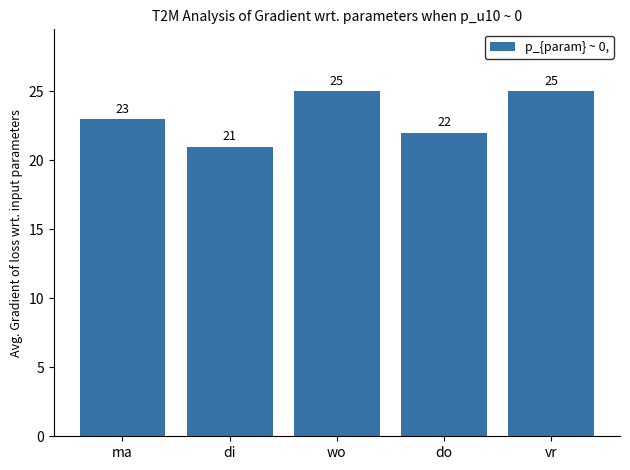

What is the difference between the second highest and minimum values?

4